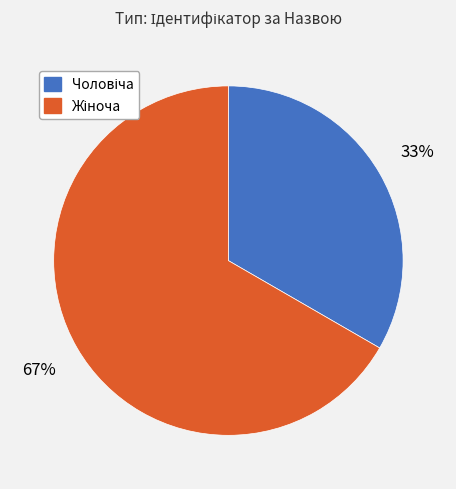

Count the number of slices in the pie.

2